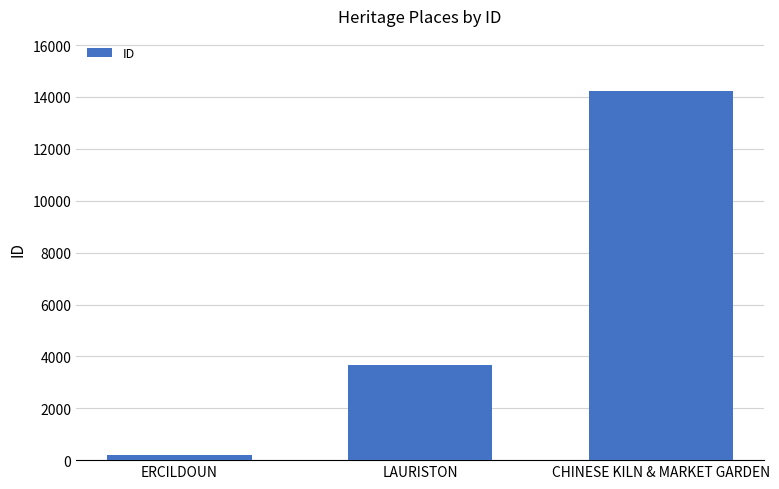

What is the value of the 1st bar from the left?

184